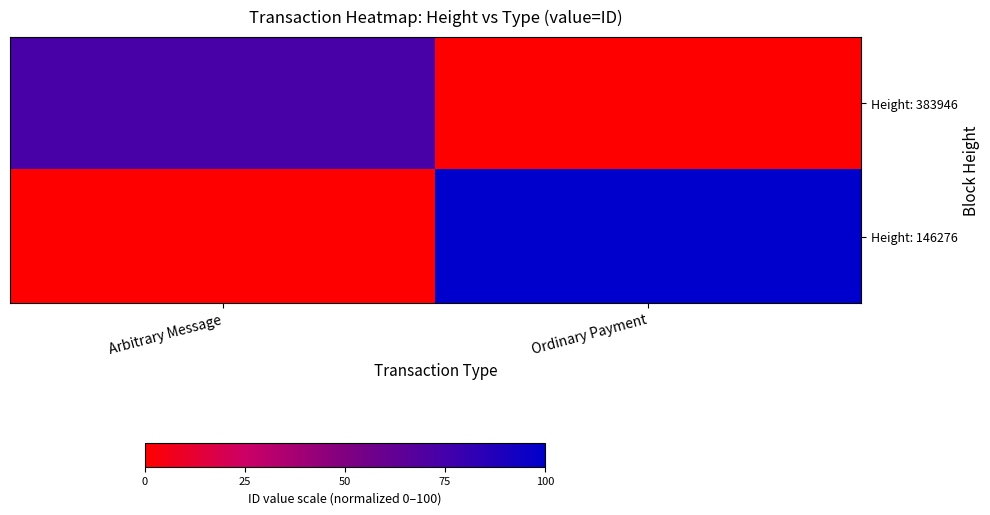

Between Ordinary Payment and Arbitrary Message, which is larger?

Arbitrary Message